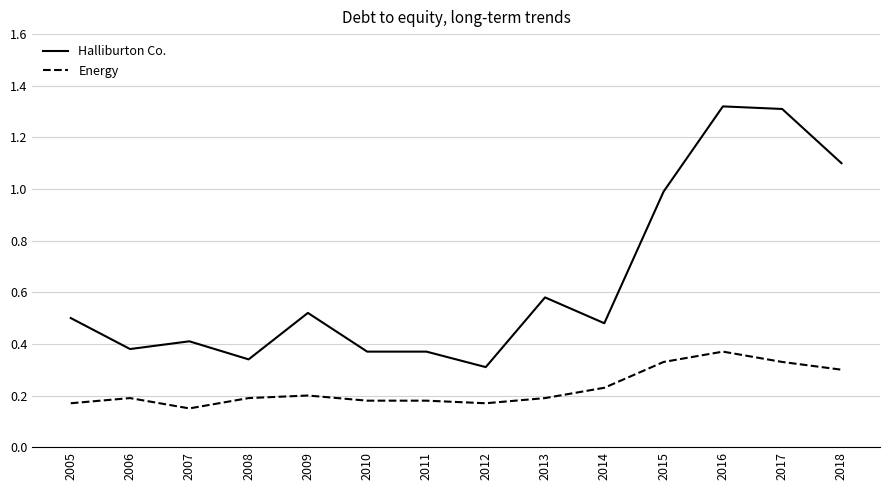

True or false: Energy and Halliburton Co. intersect in this chart.

False